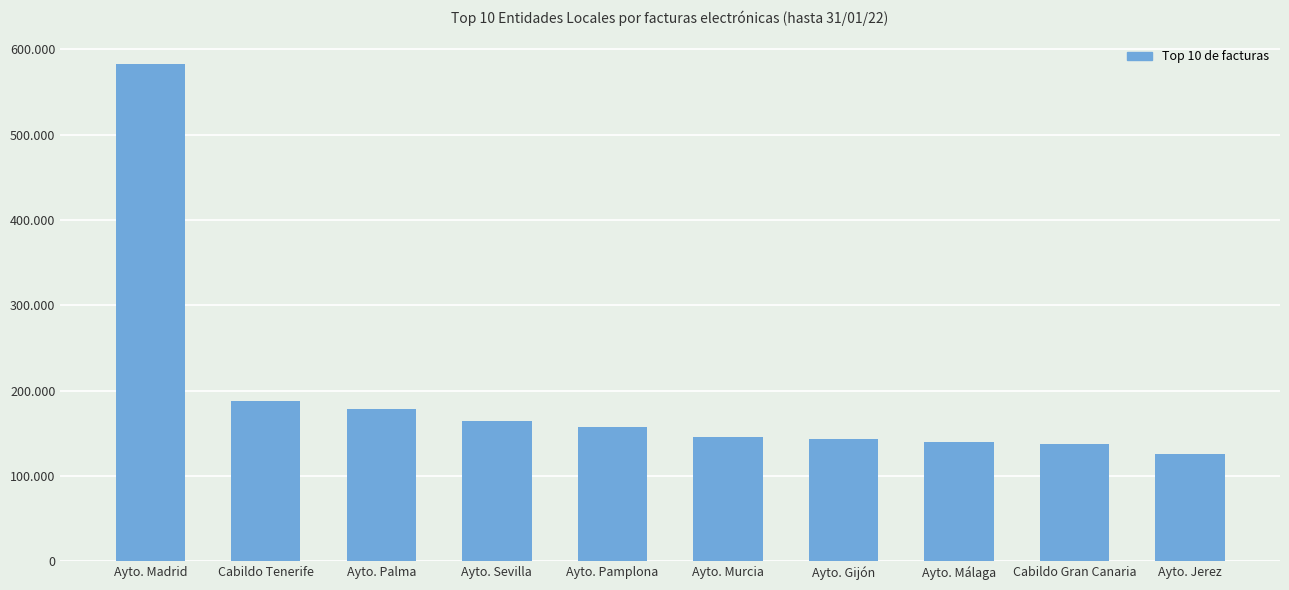

What is the value of the 4th bar from the left?

163987